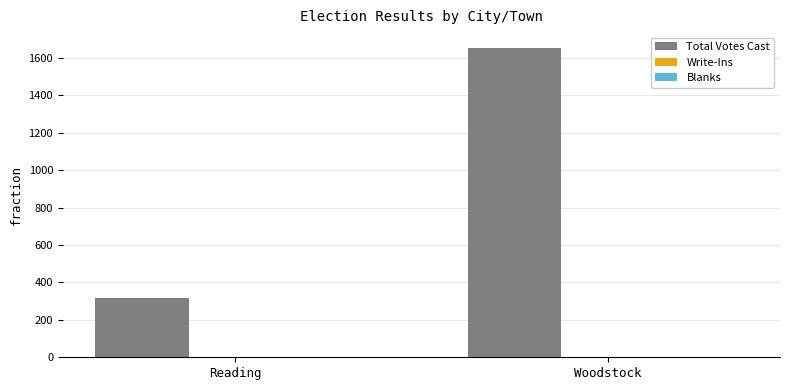

How many groups of bars are there?

2